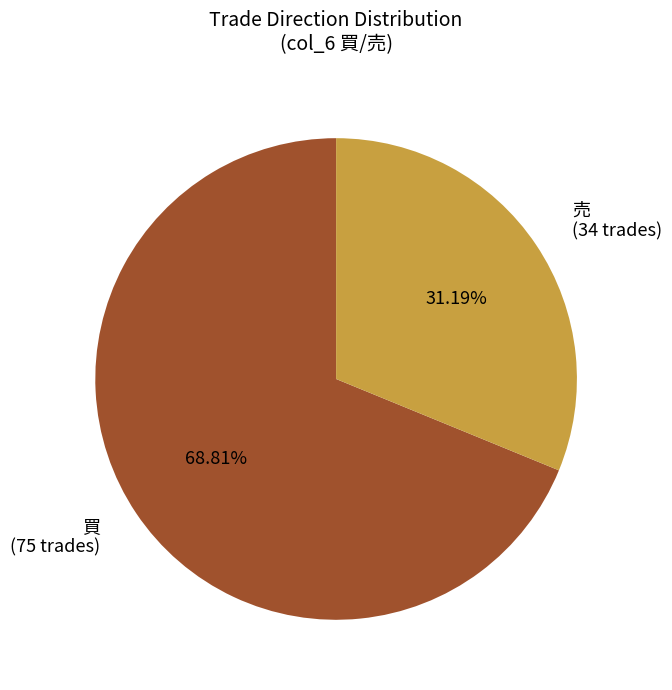

Is it true that 買 is 69% of the pie?

True